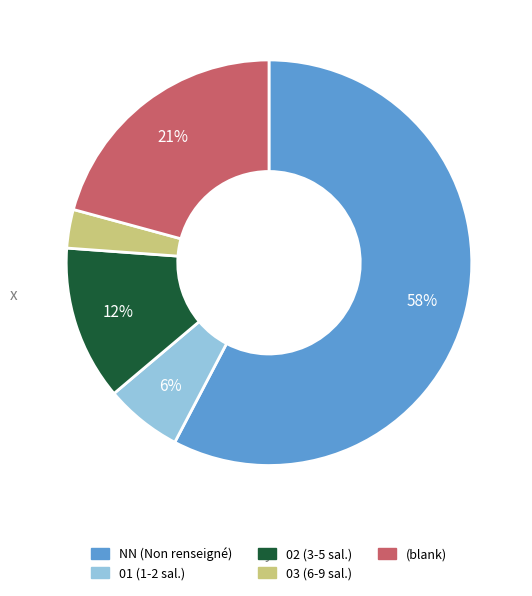

Does any single category account for the majority?

Yes